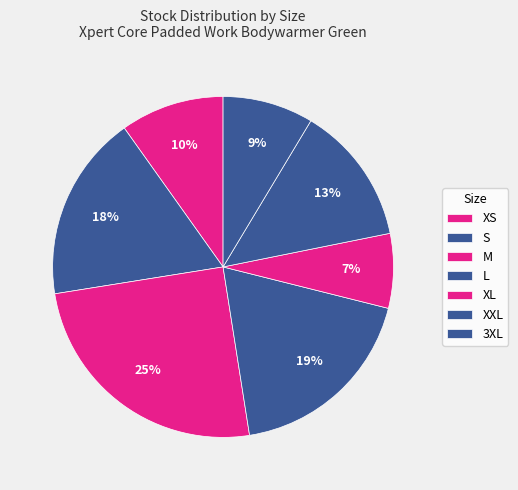

How many slices are in this pie chart?

7